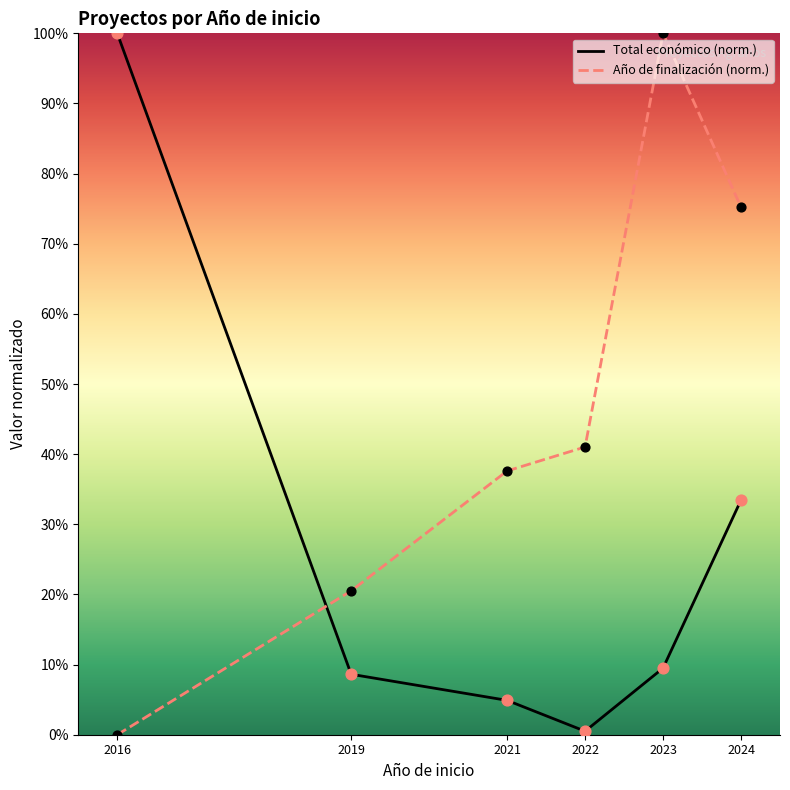

Rank the series at 2019 from highest to lowest value.

Año de finalización (norm.), Total económico (norm.)